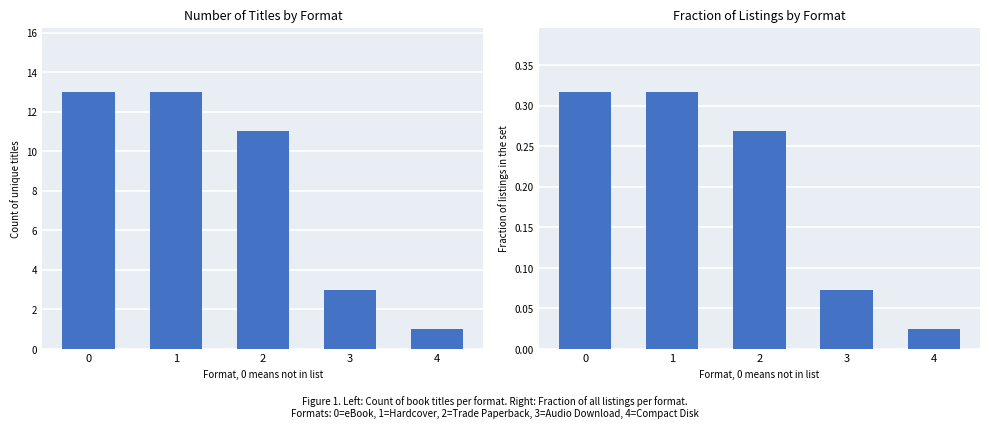

Reading left to right, what are all the values shown in this chart?

Count: 0=13.0	1=13.0	2=11.0	3=3.0	4=1.0
Fraction: 0=0.3	1=0.3	2=0.3	3=0.1	4=0.0